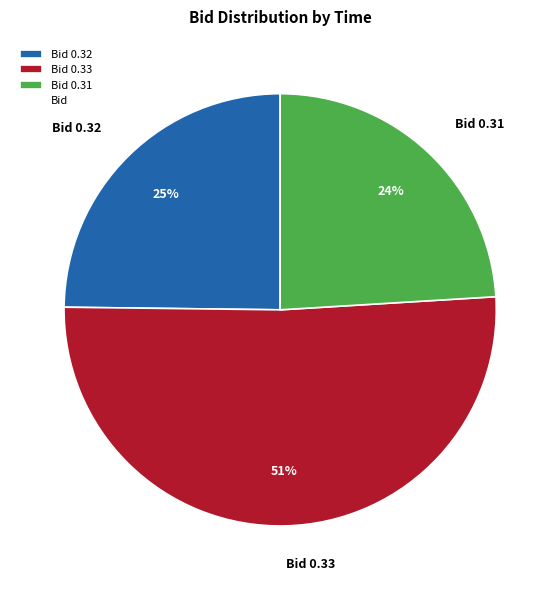

To the nearest percent, what percentage of the pie is Bid 0.31?

24%